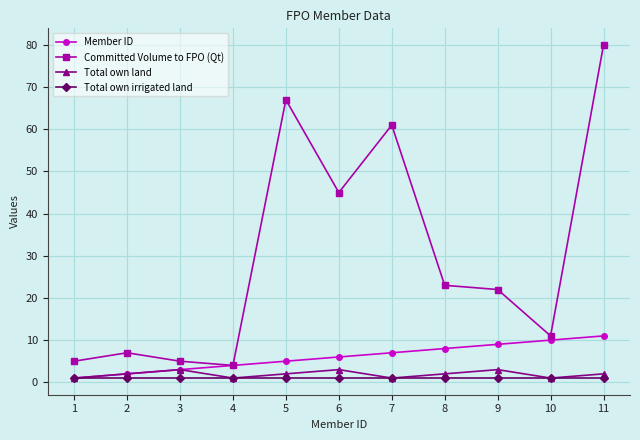

Between 5 and 9, which series saw the biggest shift?

Committed Volume to FPO (Qt)